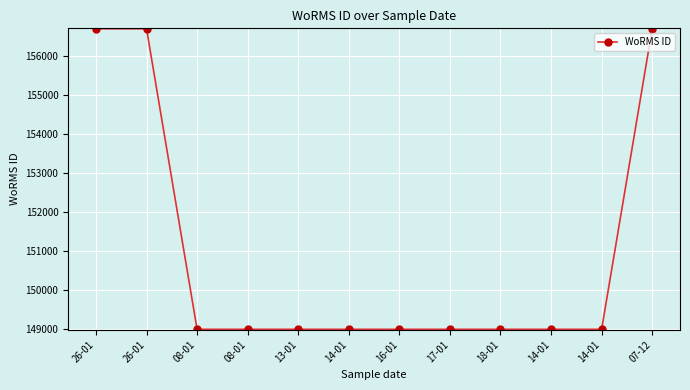

Count the number of values greater than 148980.

3